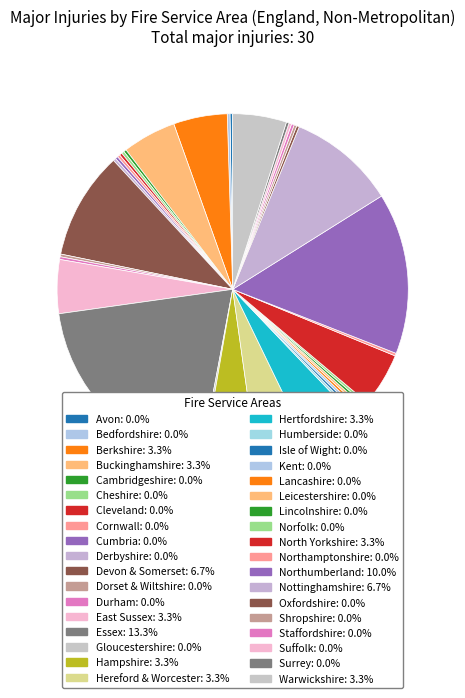

To the nearest percent, what is the difference between the North Yorkshire and Surrey slice percentages?

5%